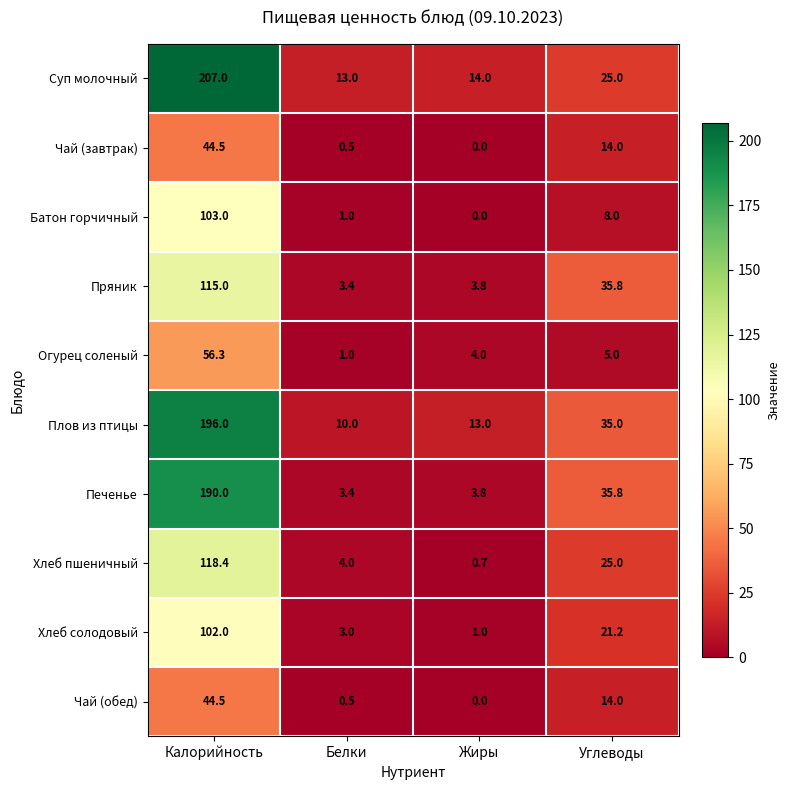

Which category has the highest value across all series?

Калорийность